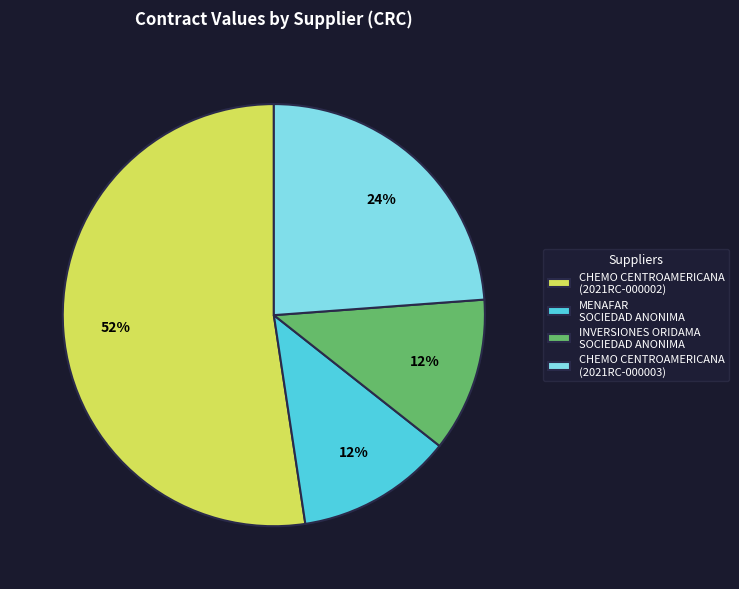

To the nearest percent, what is the average slice percentage?

25%